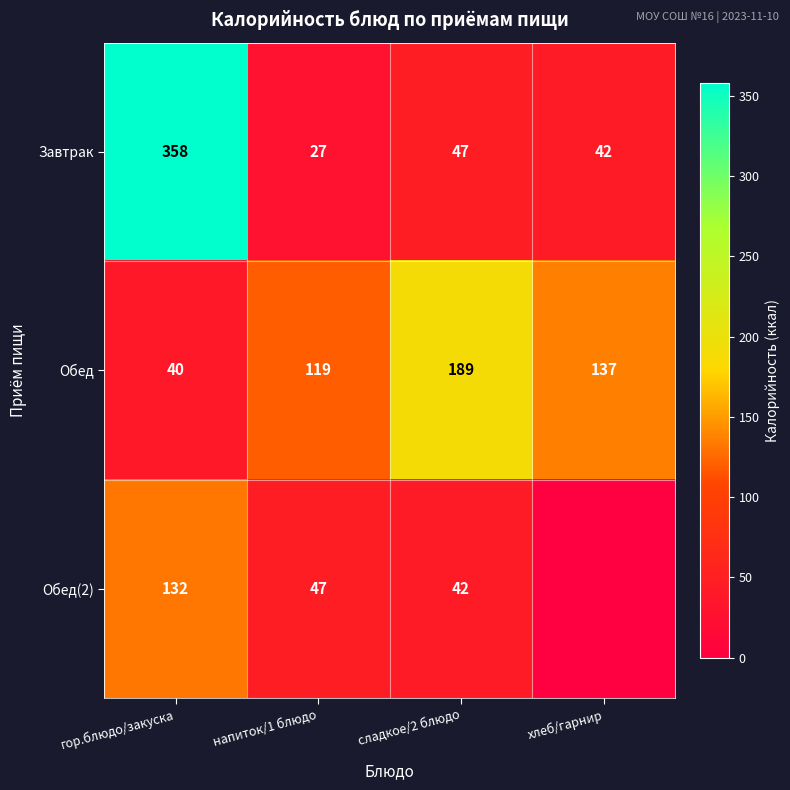

What is the spread (max minus min) of values at гор.блюдо/закуска?

318